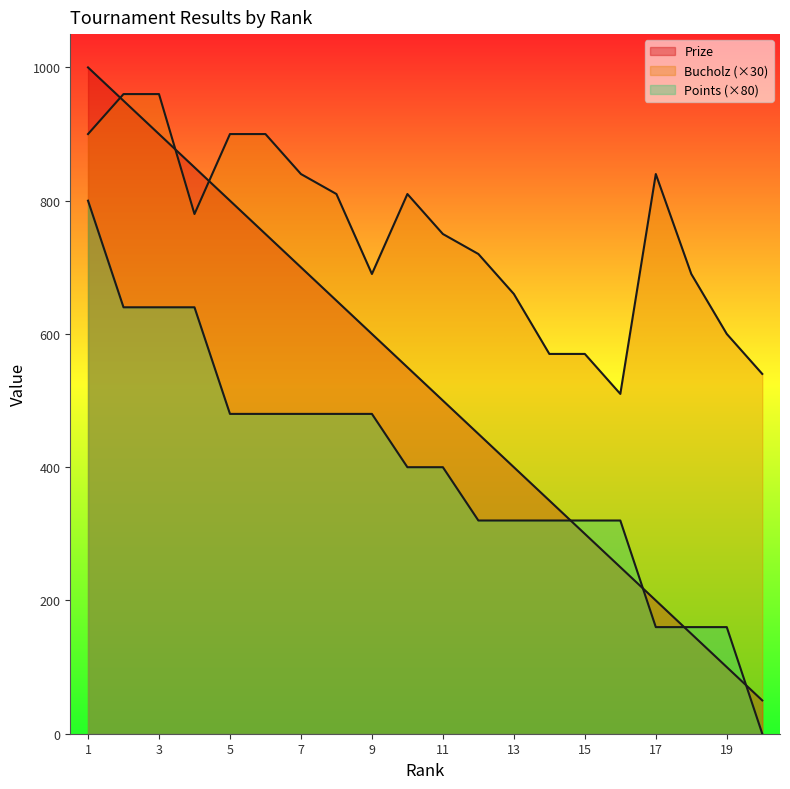

Read the Points value at 16, to the nearest 10.

320